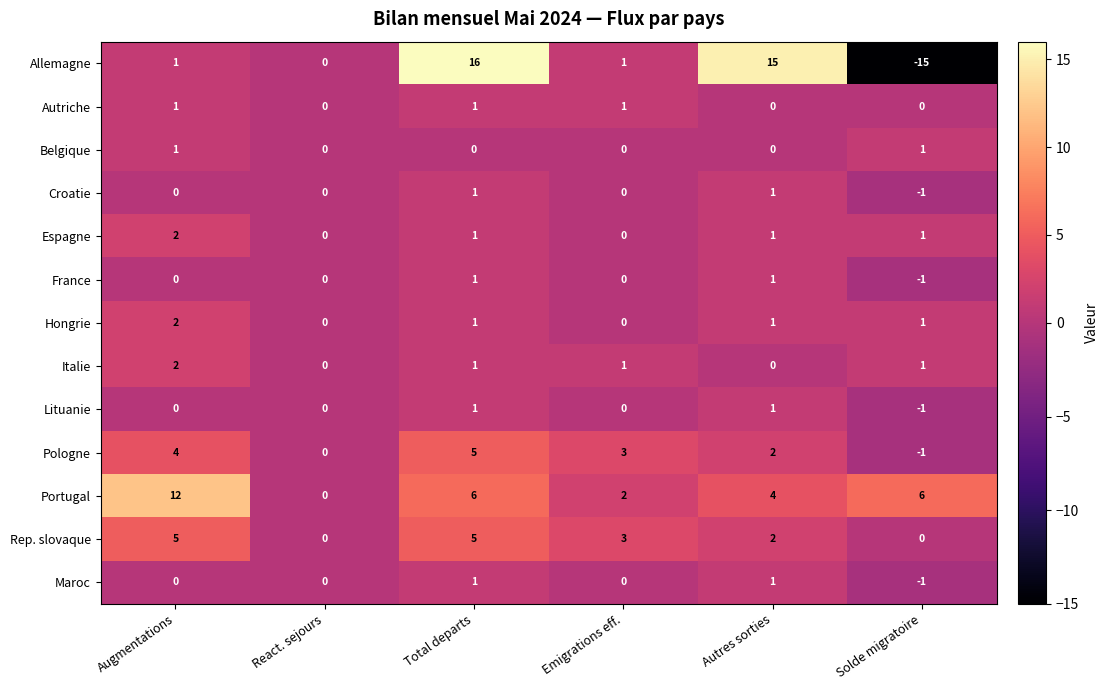

The Belgique series shows 1 at Augmentations. True or false?

True